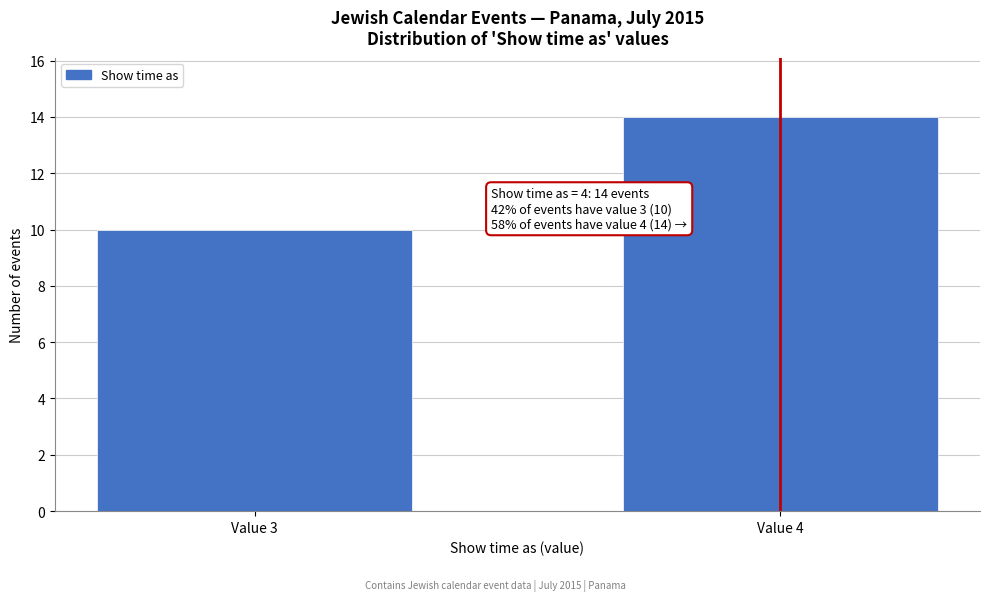

Reading right to left, extract all data points from this chart.

Value 4=14	Value 3=10